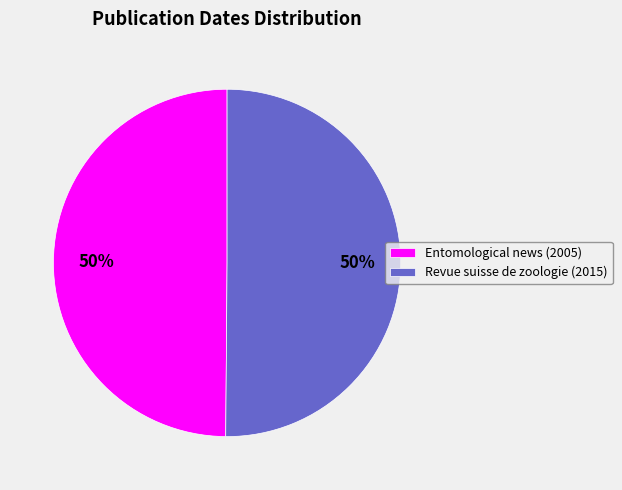

What is the ratio of the value at Revue suisse de zoologie (2015) to the value at Entomological news (2005)?

1.0